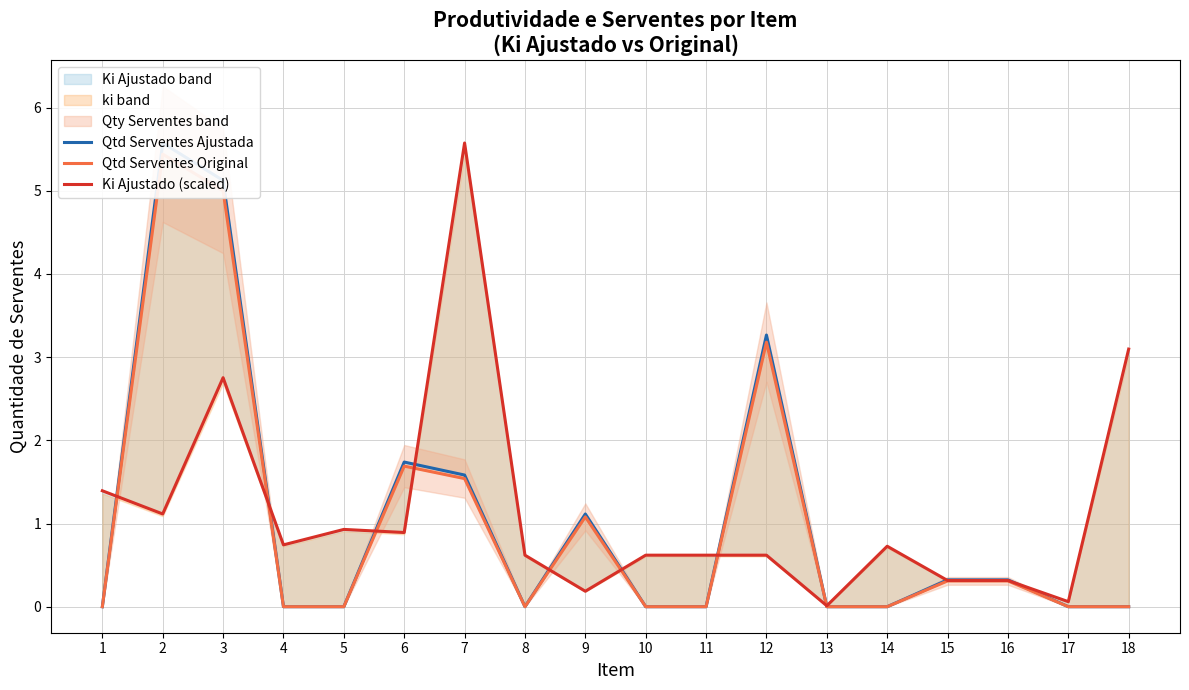

How many values in the Qtd Serventes Ajustada series exceed 0?

8